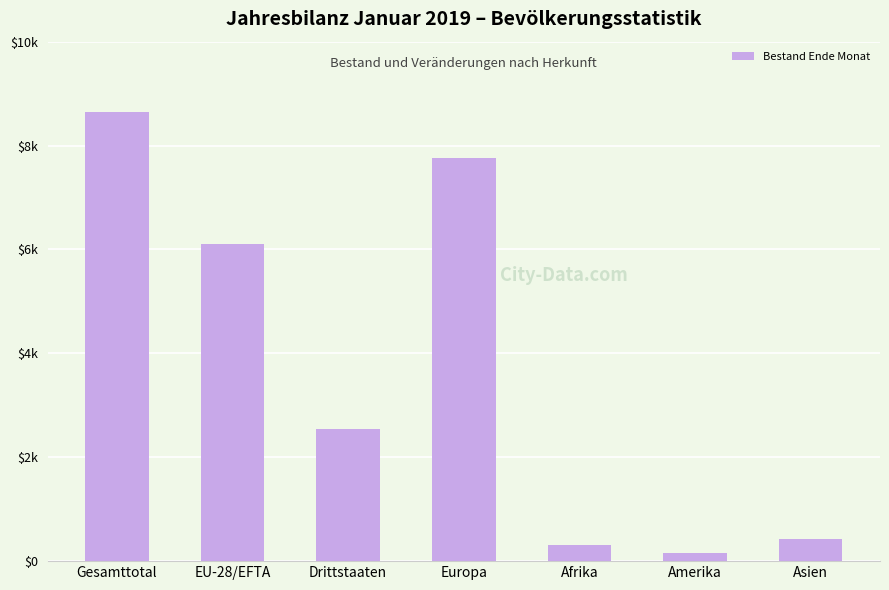

Which category has the highest value across all series?

Gesamttotal